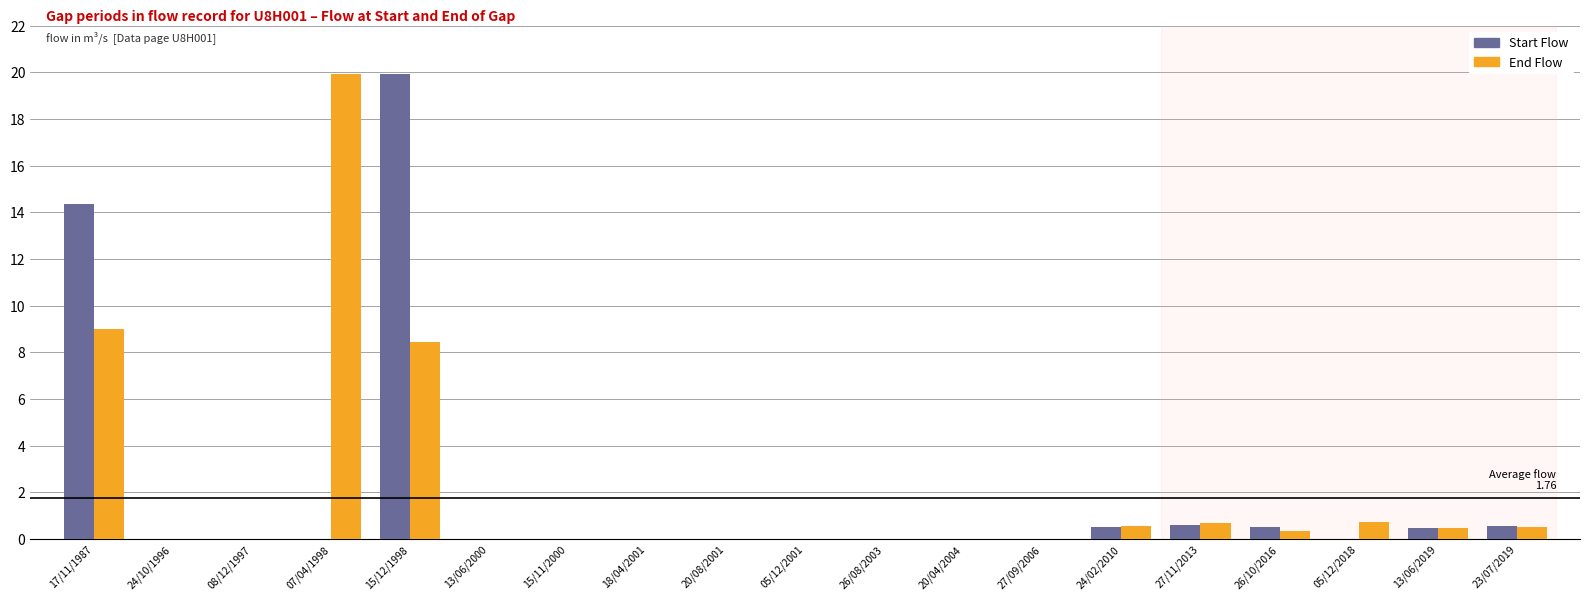

Which series changed the most between 20/04/2004 and 05/12/2018?

End Flow